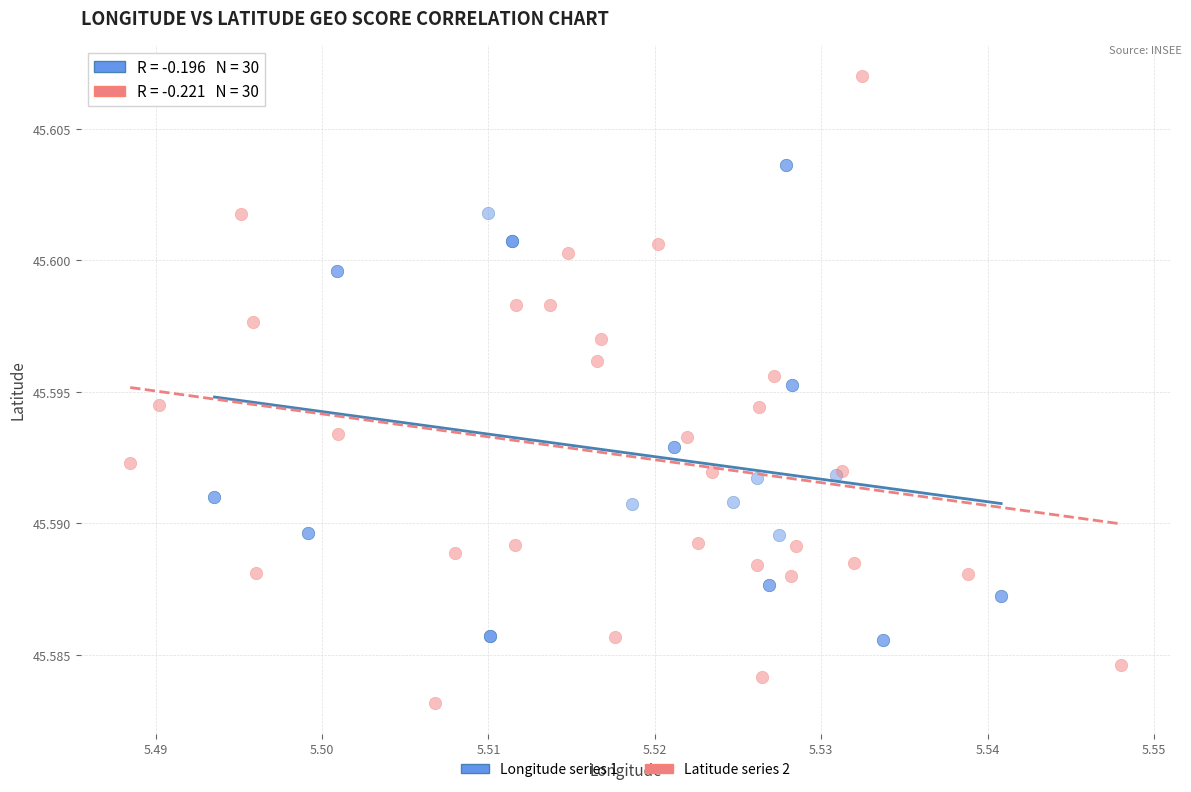

Which series reaches the minimum Y coordinate?

Latitude series 2